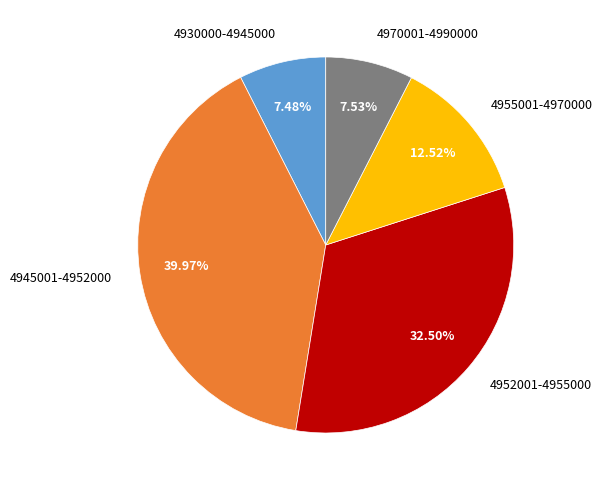

To the nearest percent, what is the average slice percentage?

20%